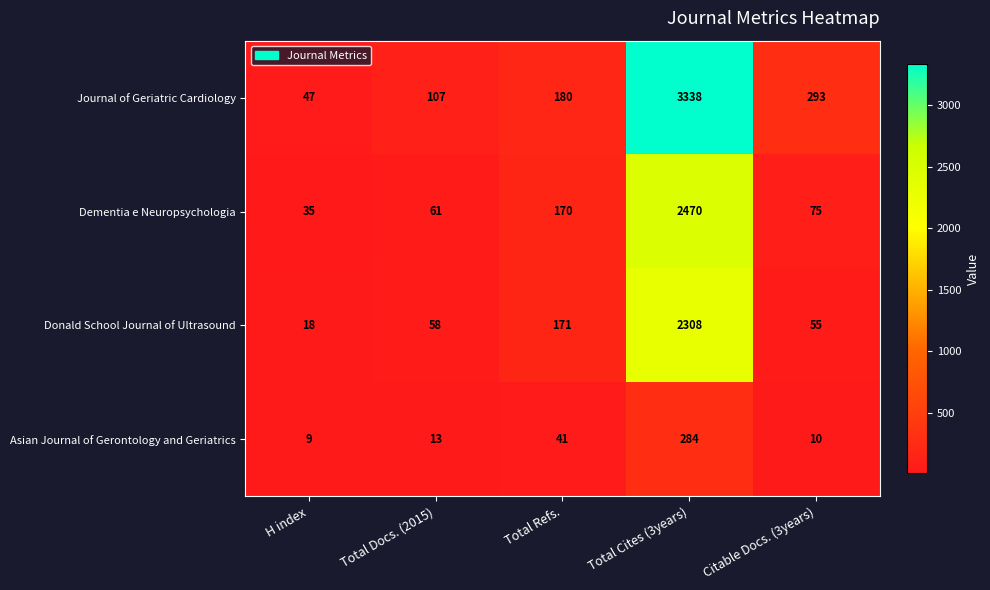

What is the difference between the Asian Journal of Gerontology and Geriatrics values at H index and Total Docs. (2015)?

4